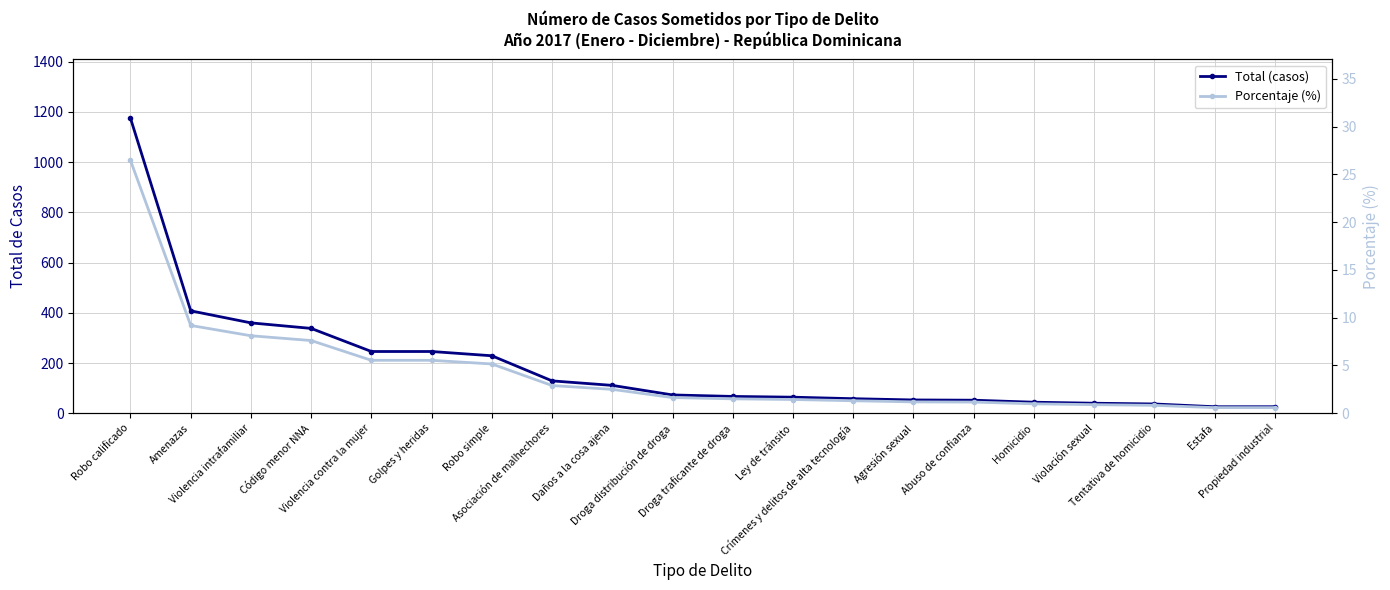

Reading right to left, transcribe all the data shown in this chart.

Total (casos): 26.0	26.0	37.0	40.0	44.0	52.0	53.0	58.0	64.0	67.0	73.0	111.0	129.0	229.0	246.0	246.0	338.0	360.0	408.0	1175.0
Porcentaje (%): 0.6	0.6	0.8	0.9	1.0	1.2	1.2	1.3	1.4	1.5	1.6	2.5	2.9	5.2	5.5	5.5	7.6	8.1	9.2	26.5